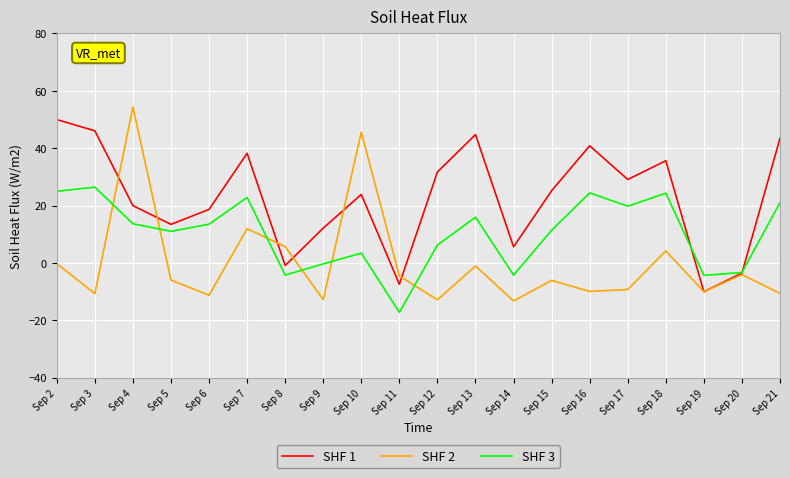

True or false: SHF 1 has a value of 20.0 at Sep 4.

True